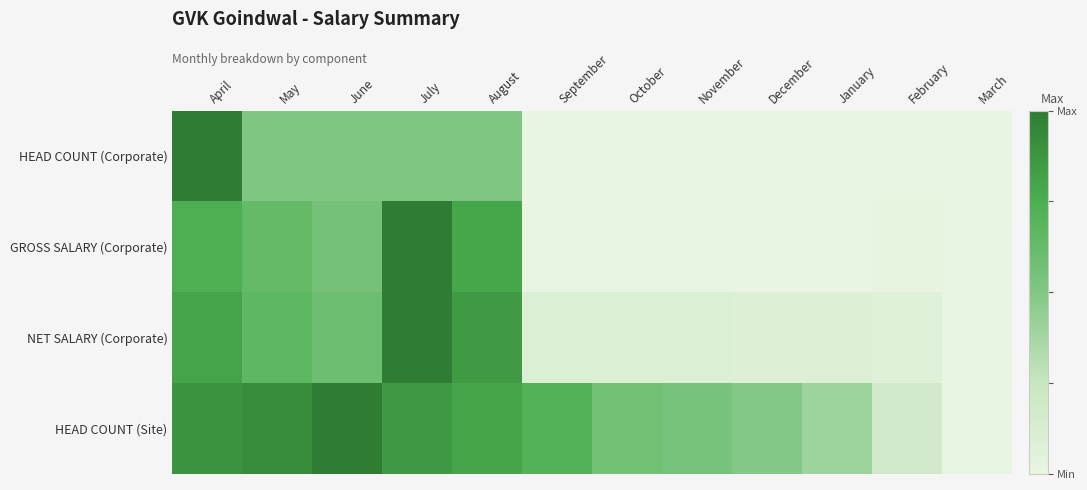

Count the number of categories in the chart.

12